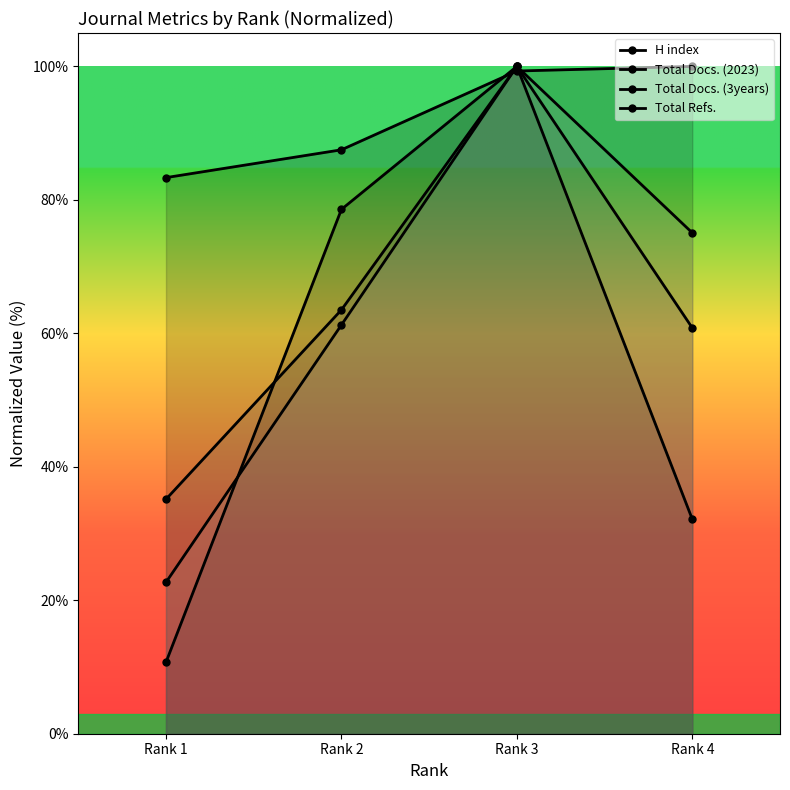

What is the difference between the second highest and minimum values in the Total Refs. series?

52.4